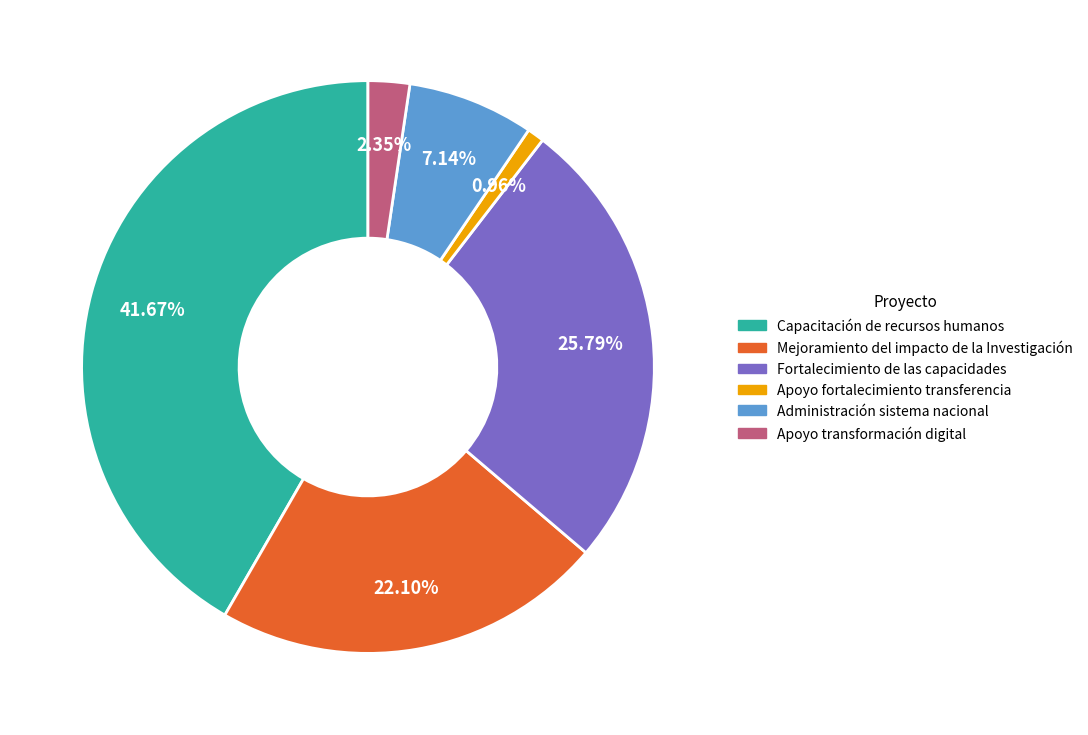

What is the largest slice in the pie chart?

Capacitación de recursos humanos